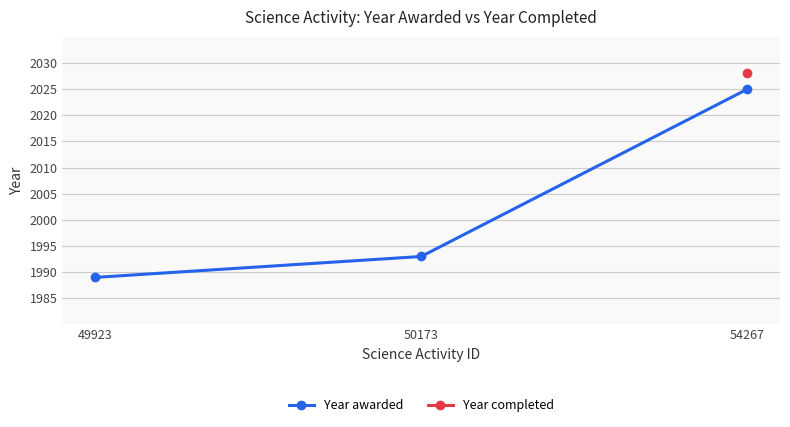

Between 49923 and 50173, which is larger?

50173